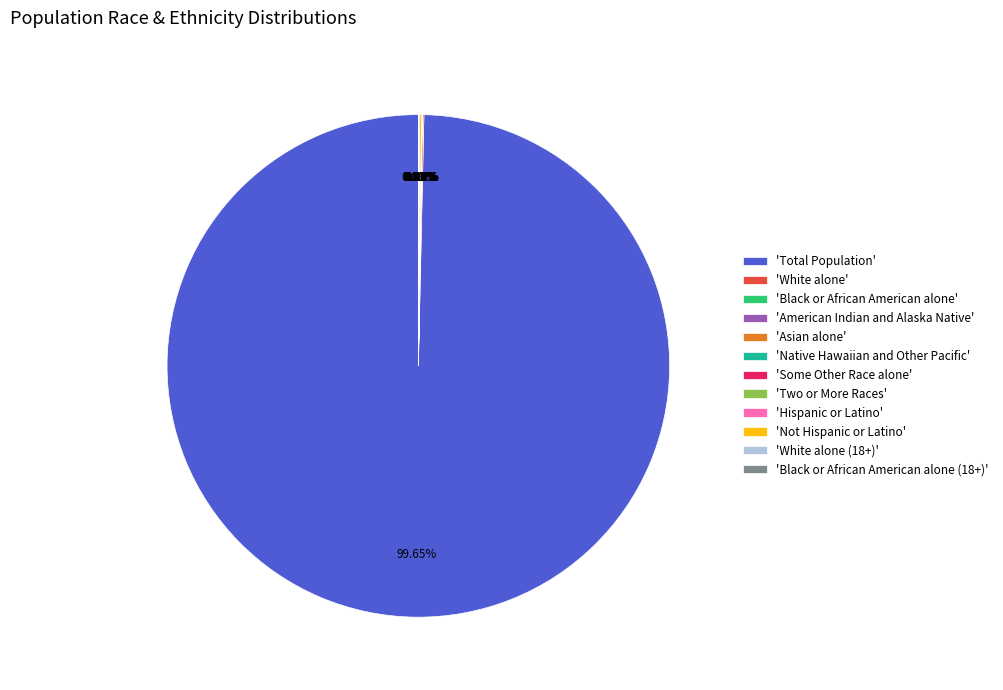

Which slice is the largest?

'Total Population'